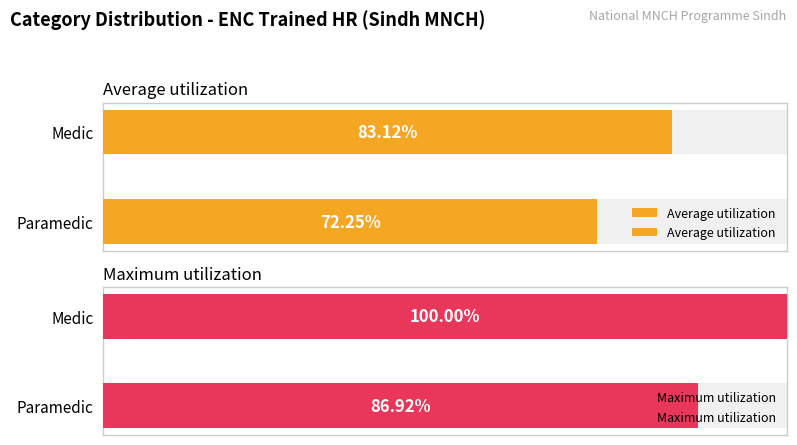

Count the number of categories in the chart.

2